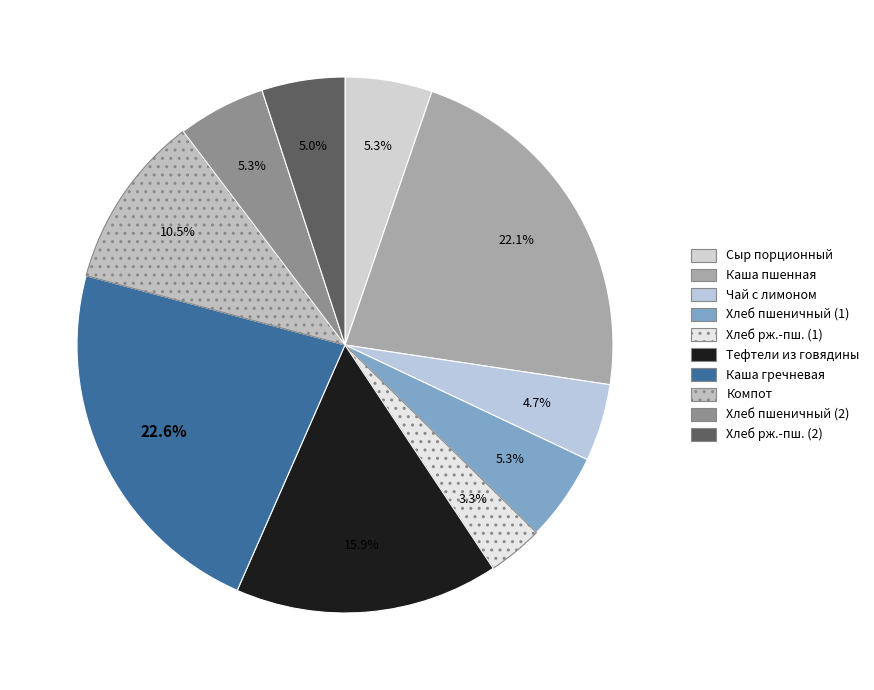

Count the number of slices in the pie.

10